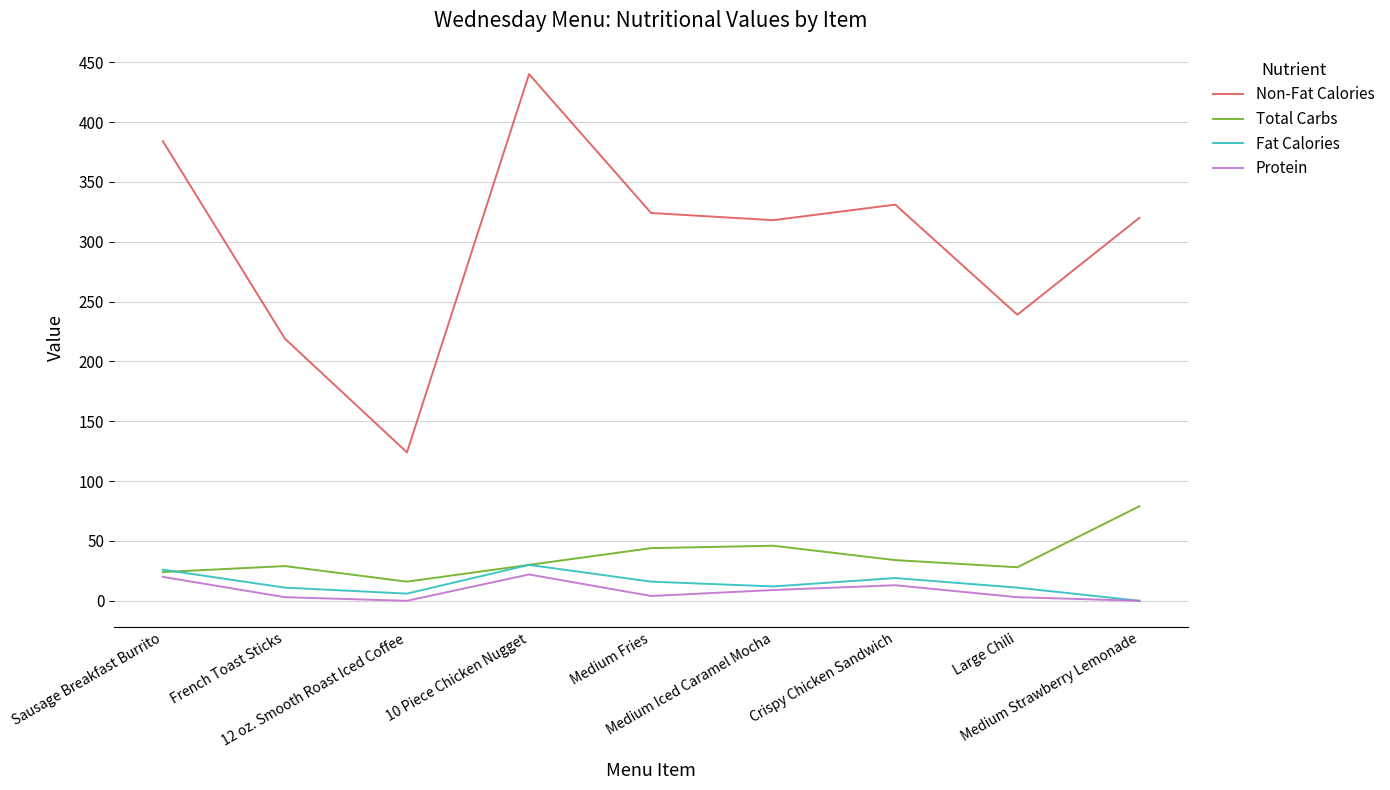

Rank the series by their maximum value, from lowest to highest.

Protein, Fat Calories, Total Carbs, Non-Fat Calories